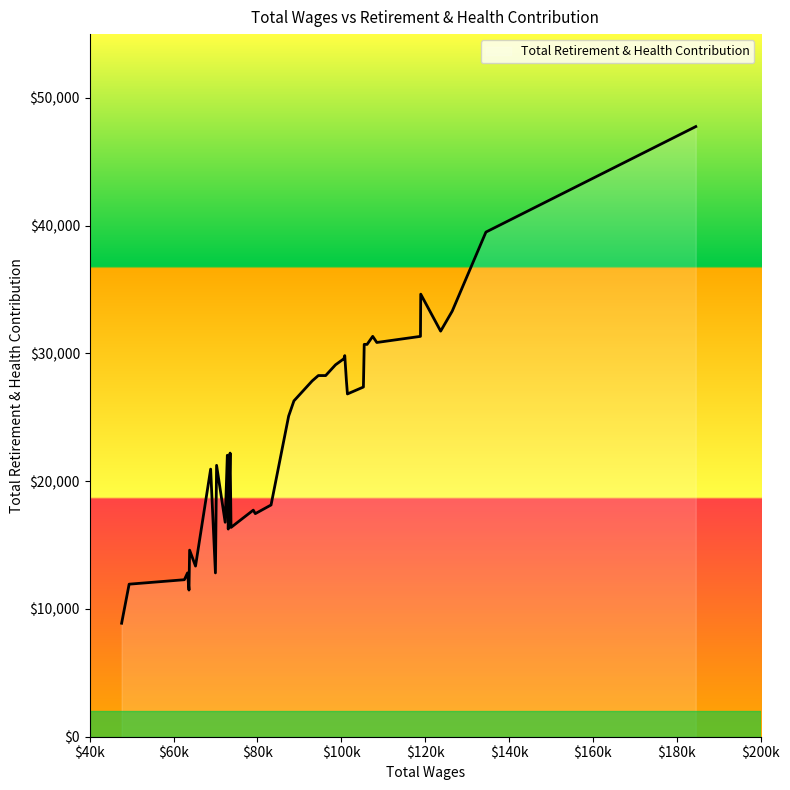

What is the difference between the maximum and minimum values?

38877